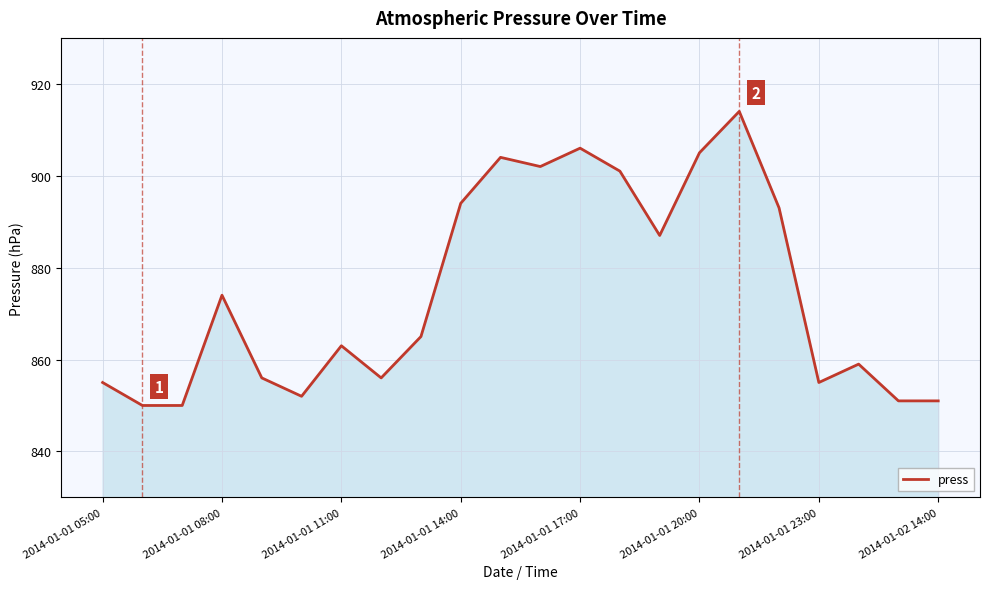

Reading left to right, transcribe all the data shown in this chart.

855	850	850	874	856	852	863	856	865	894	904	902	906	901	887	905	914	893	855	859	851	851